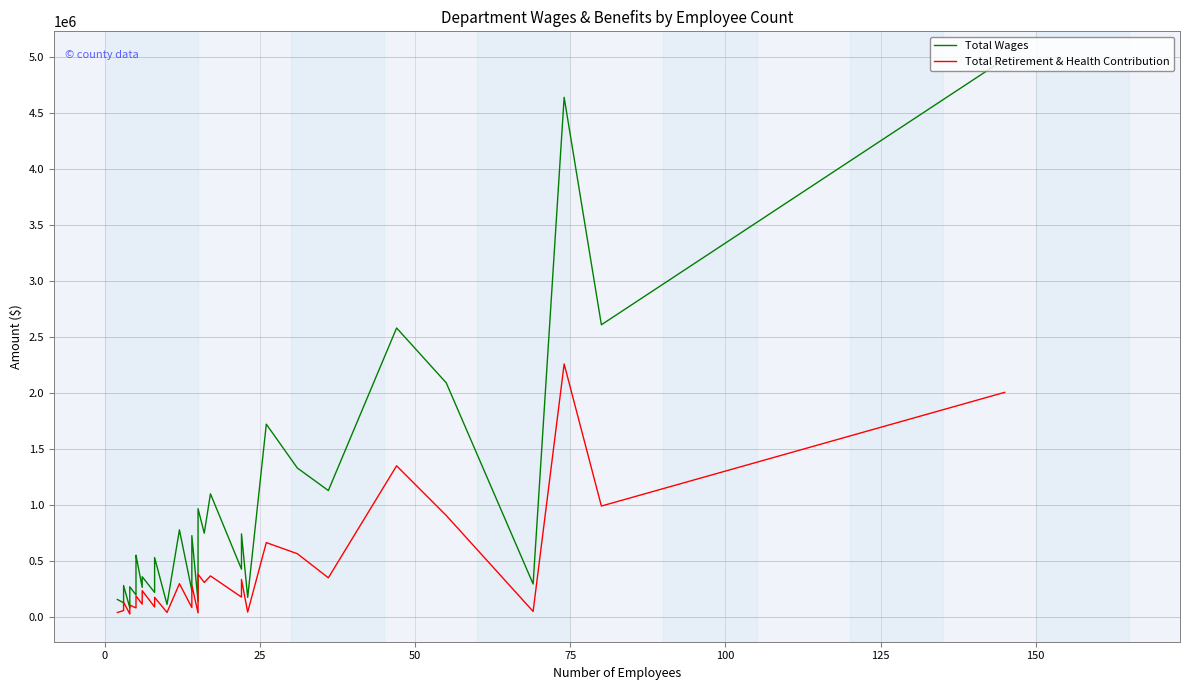

True or false: Total Retirement & Health Contribution has more than 1 interior local peaks.

True